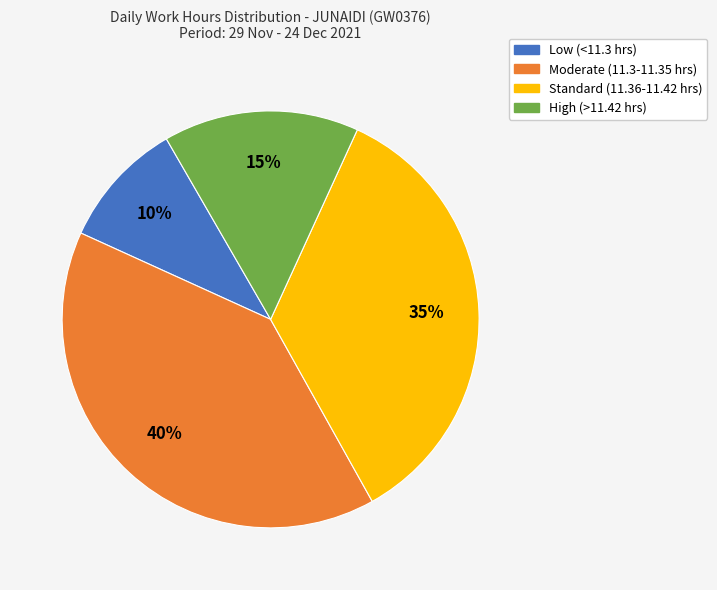

Count the number of slices in the pie.

4